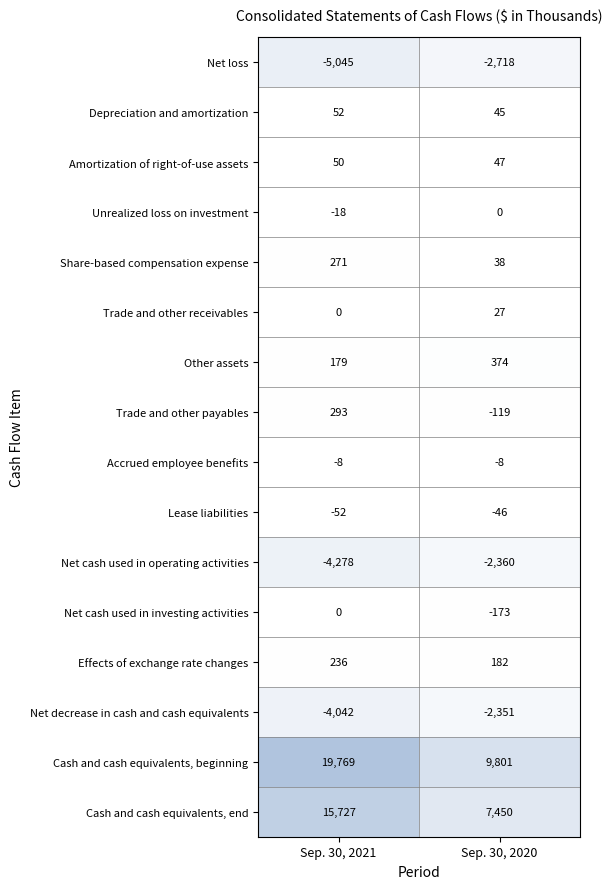

What is the sum of all Trade and other payables values?

174